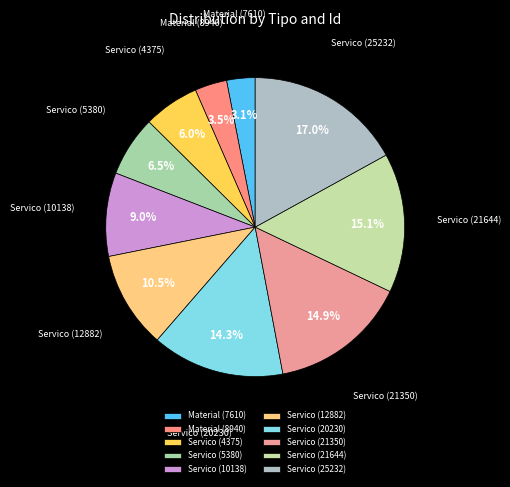

How many segments does this pie chart have?

10